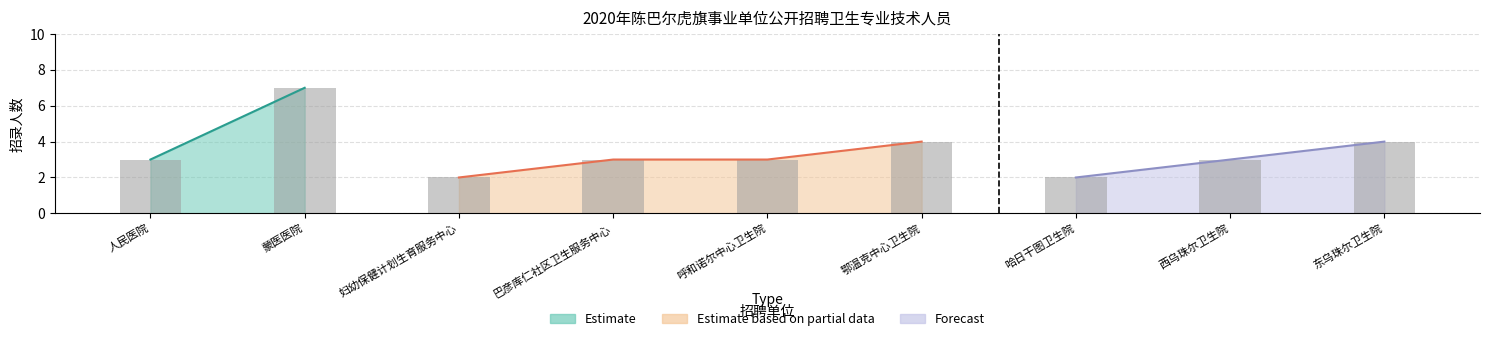

What is the approximate value at 呼和诺尔中心卫生院?

3